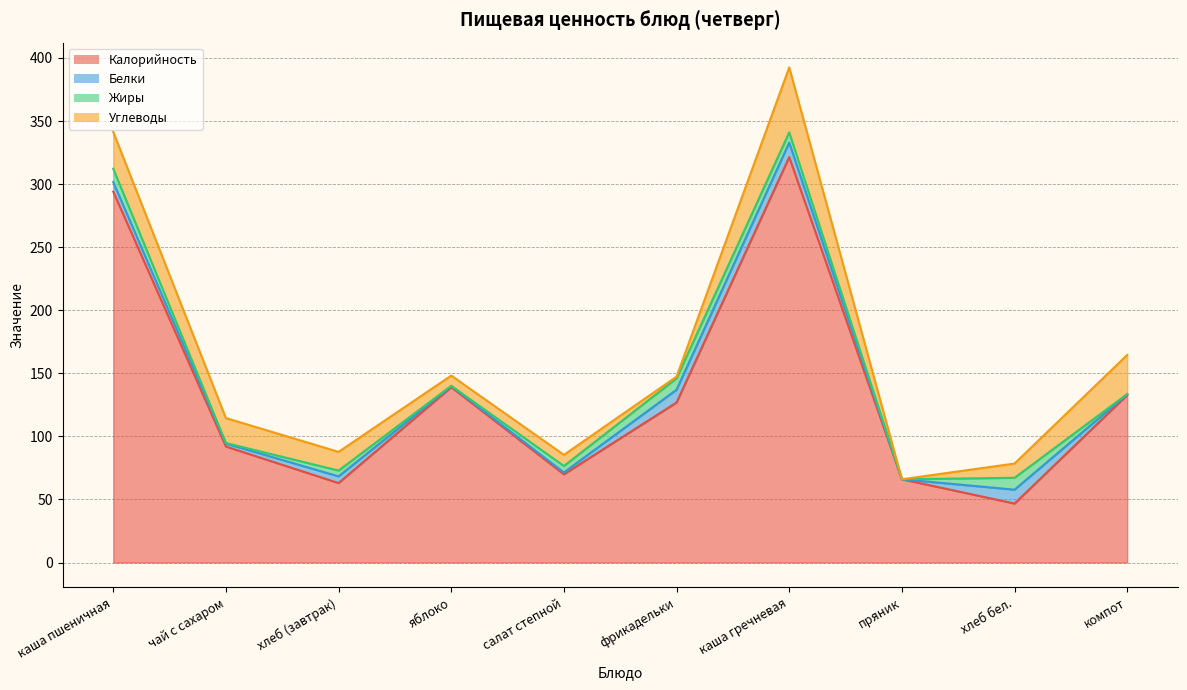

At which label is Белки closest to 5?

хлеб (завтрак)